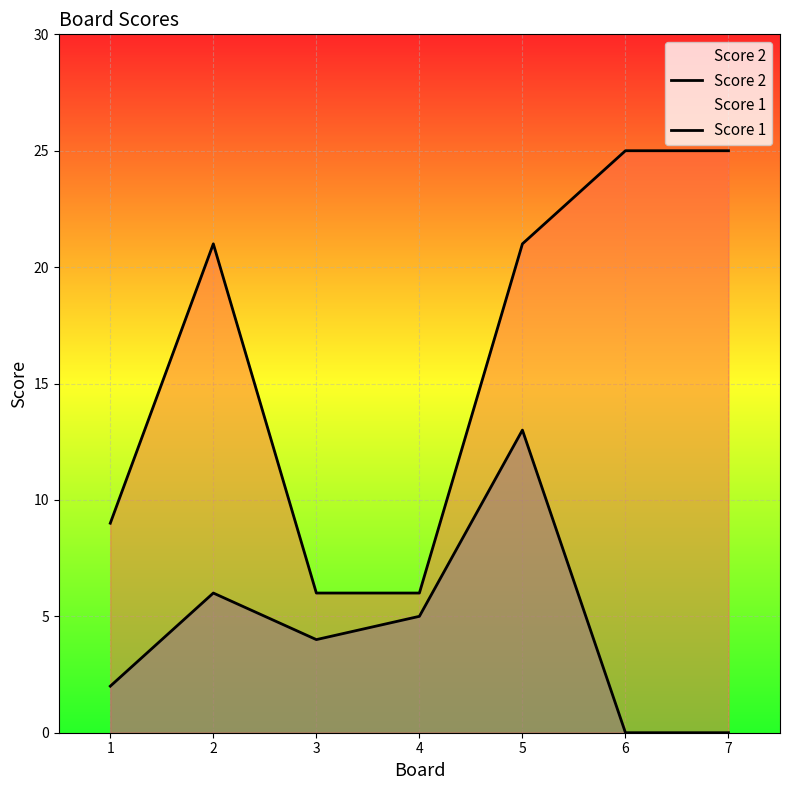

How many data points in Score 2 are less than 4?

3